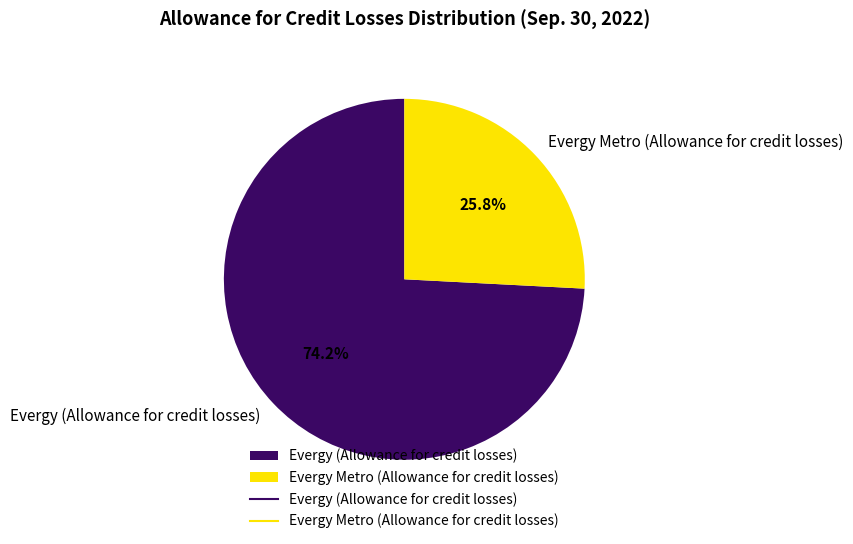

What portion of the pie excludes Evergy Metro (Allowance for credit losses)?

74.2%